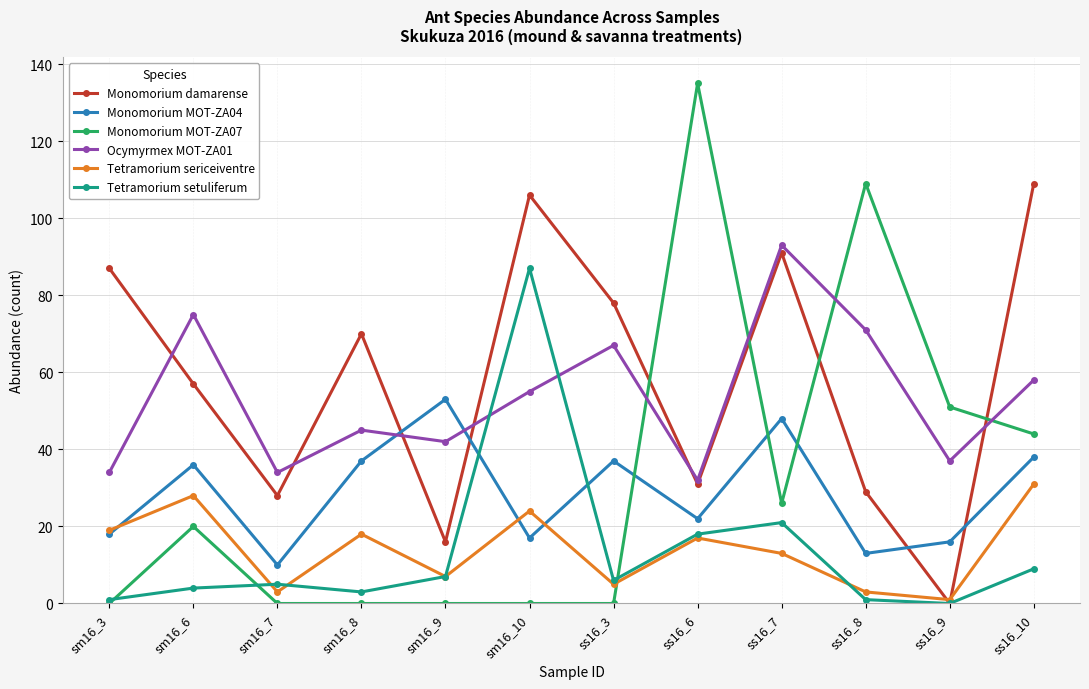

What is the maximum value shown in the chart?

135